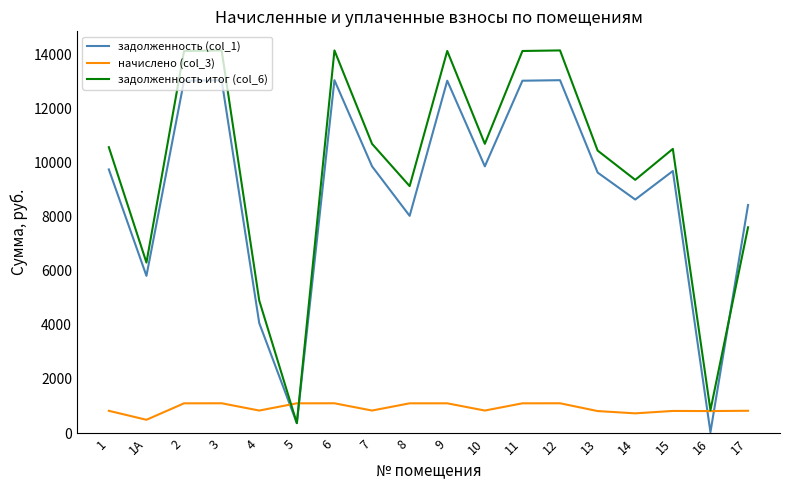

How many lines are shown in the chart?

3